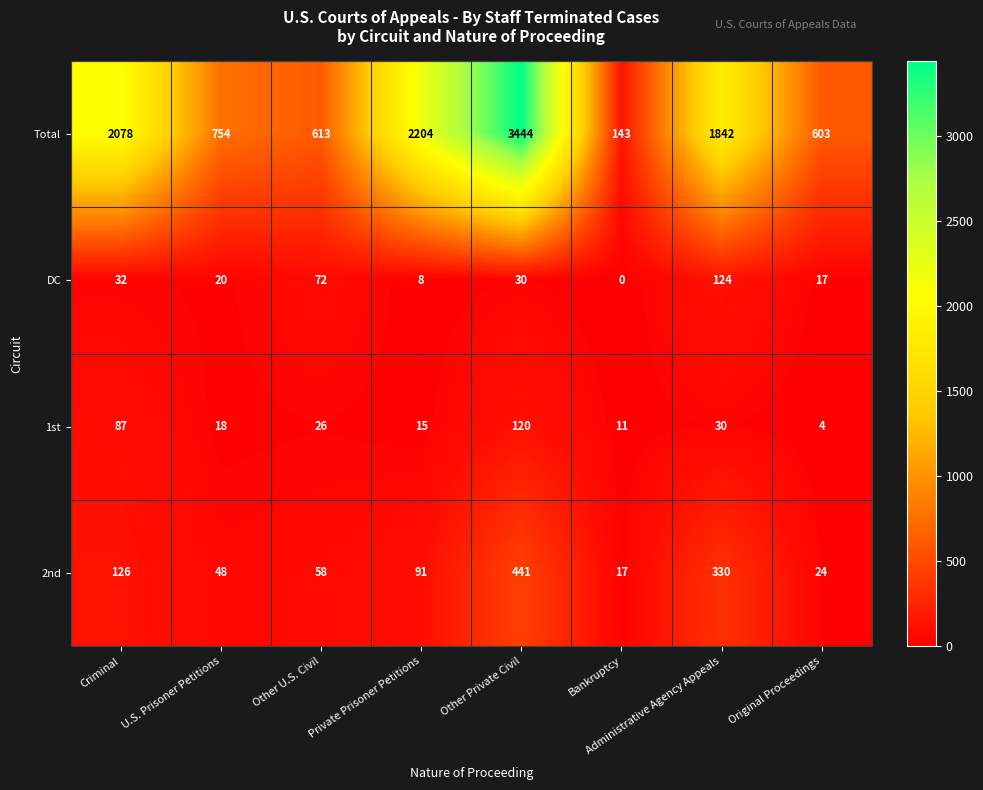

What is the maximum value for Total?

3444